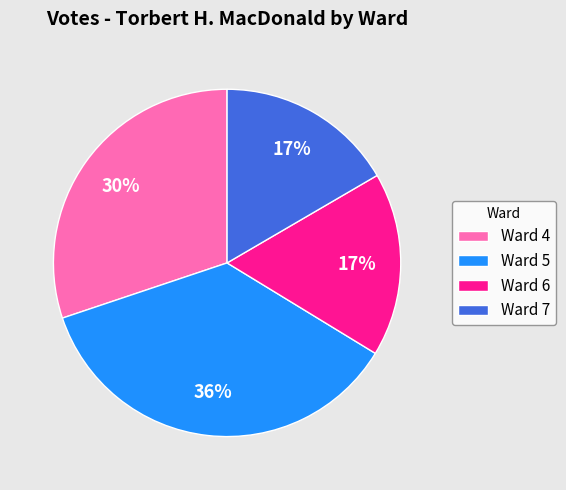

Does Ward 6 represent more than half of the total?

No